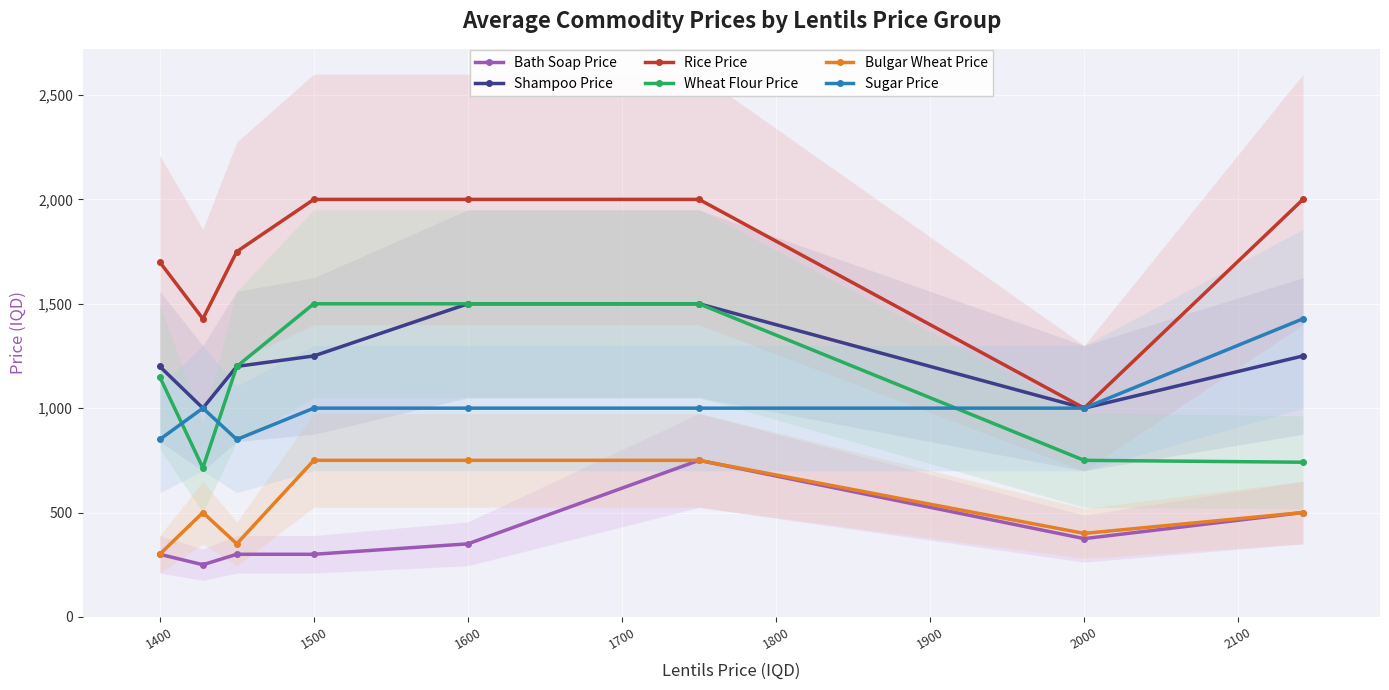

What is the sum of all Sugar Price values?

8128